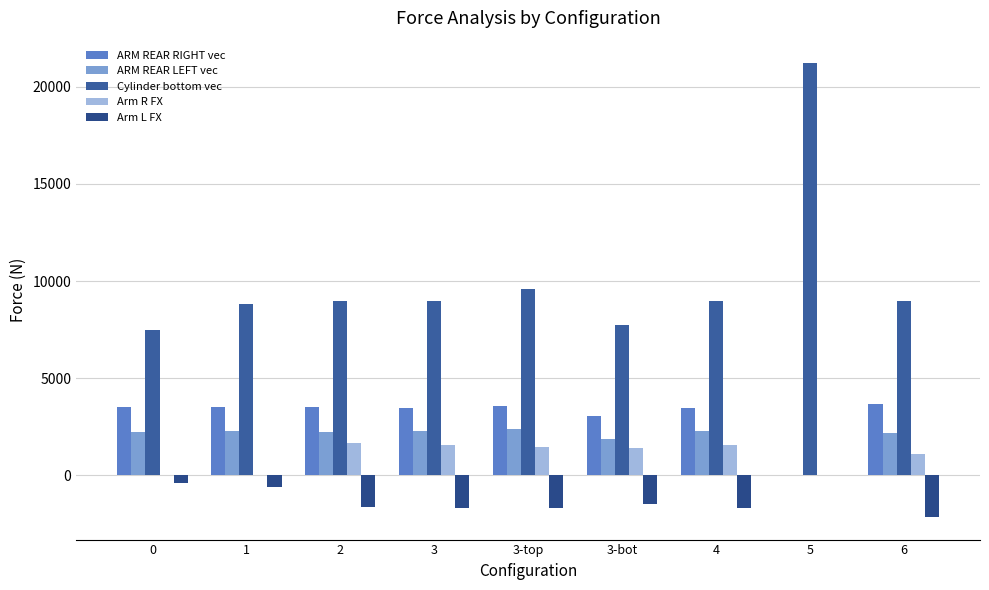

Which category has the lowest value in the Arm L FX series?

6